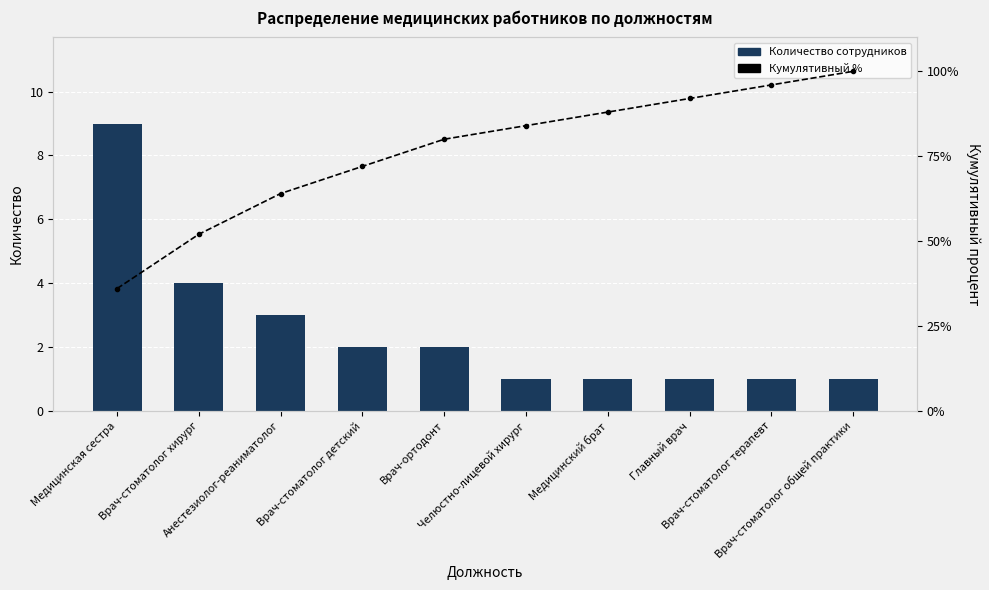

What is the label of the 3rd bar from the right?

Главный врач